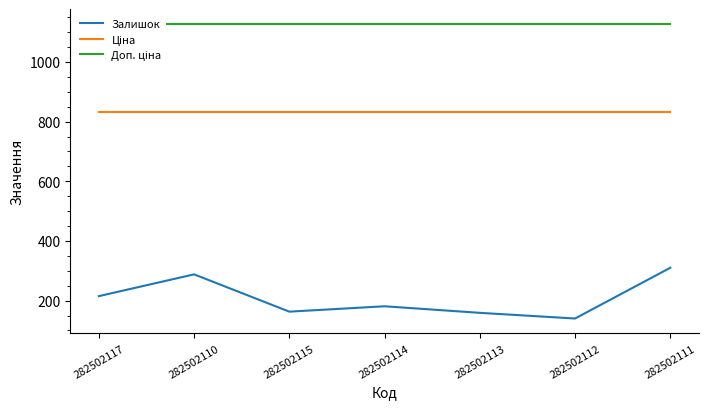

What are all the series names shown in the legend?

Залишок, Ціна, Доп. ціна